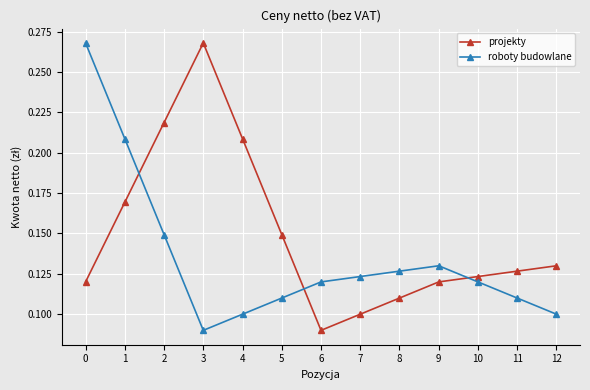

How many categories are shown in the chart?

13